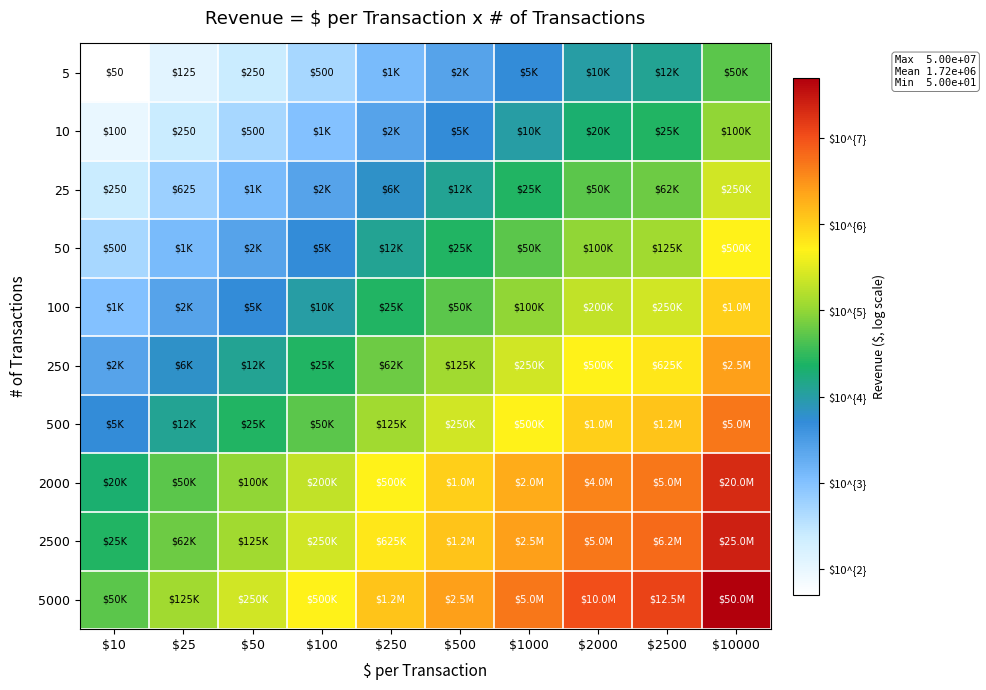

The value of 5 at $250 is 5.6. True or false?

False